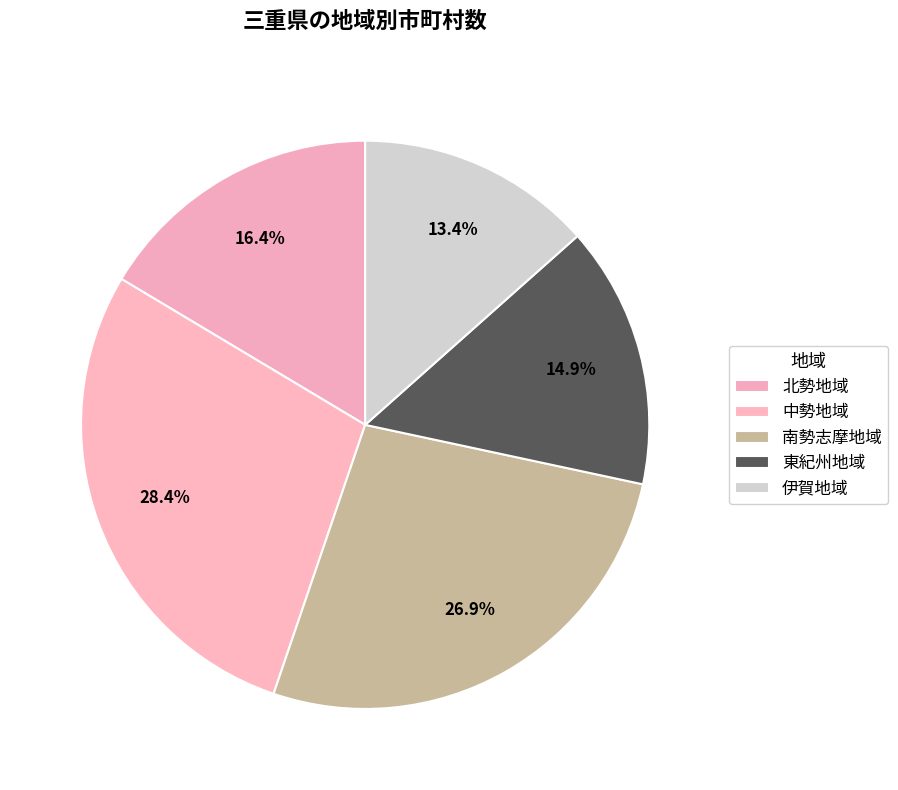

Is there any slice that represents more than half of the pie?

No